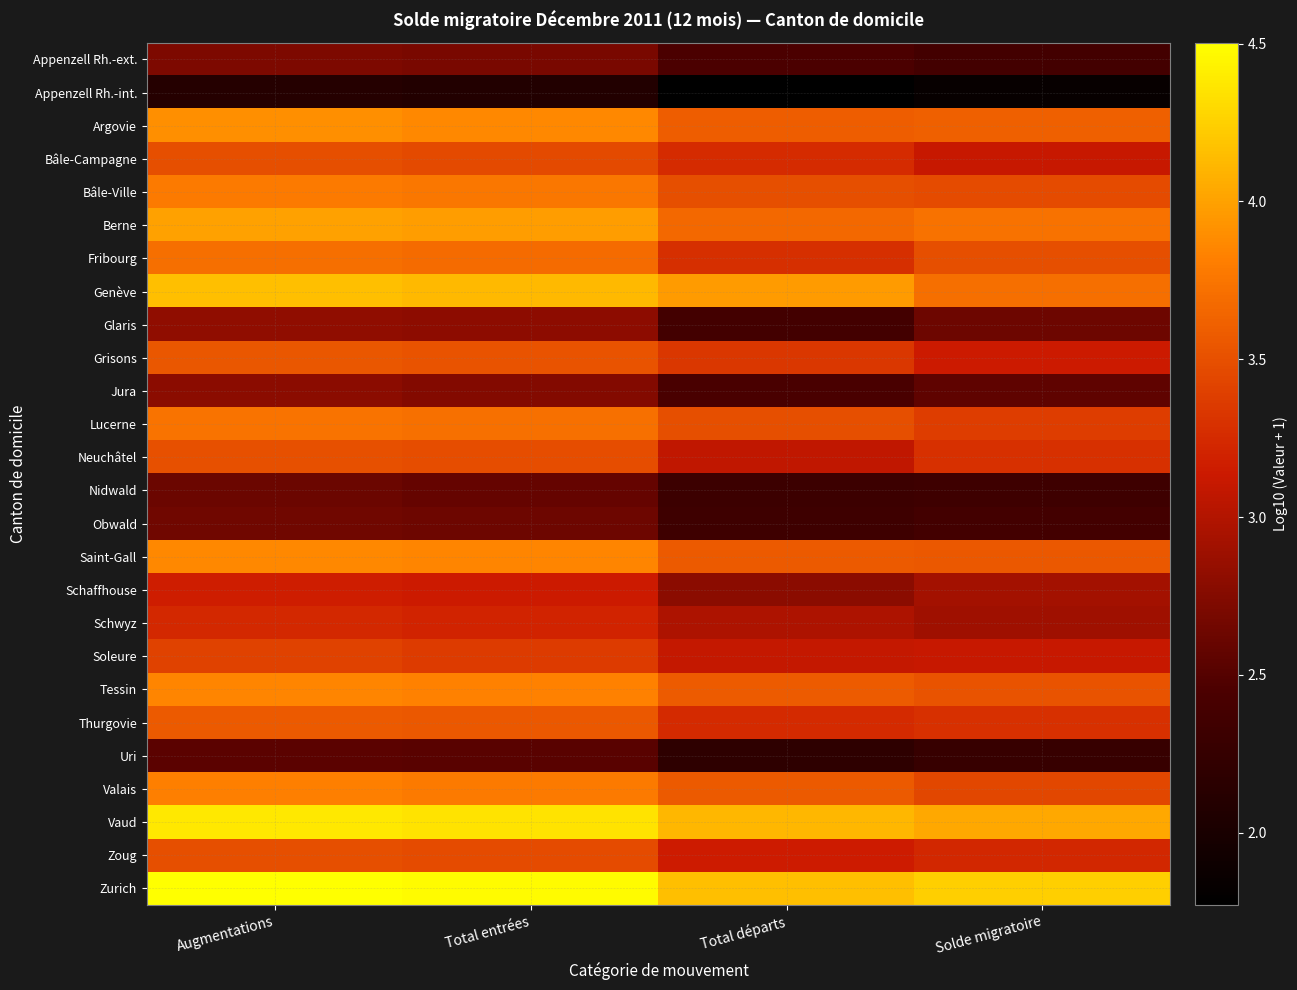

Which has a higher value, Augmentations or Total entrées?

Augmentations